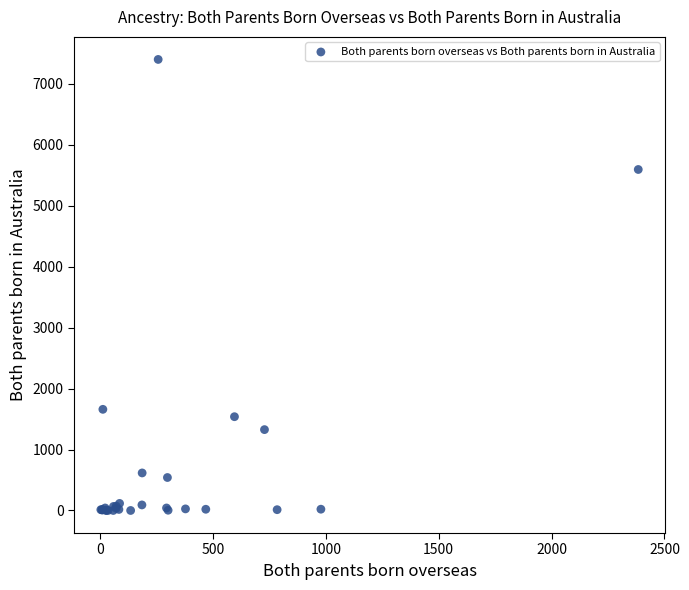

What Y value in the scatter plot is closest to 3701?

5596